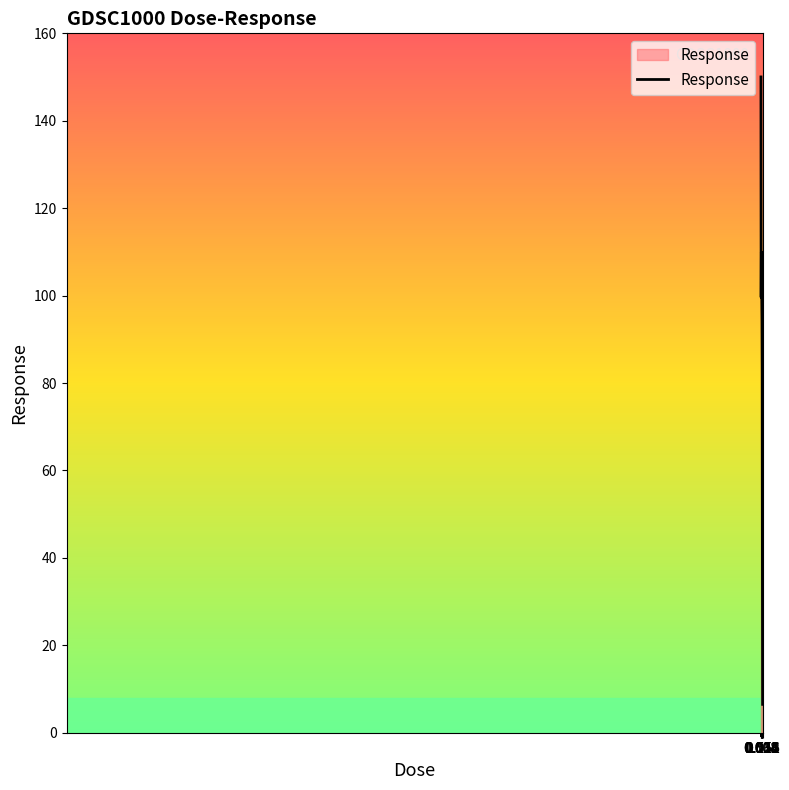

What is the minimum value shown in the chart?

6.5